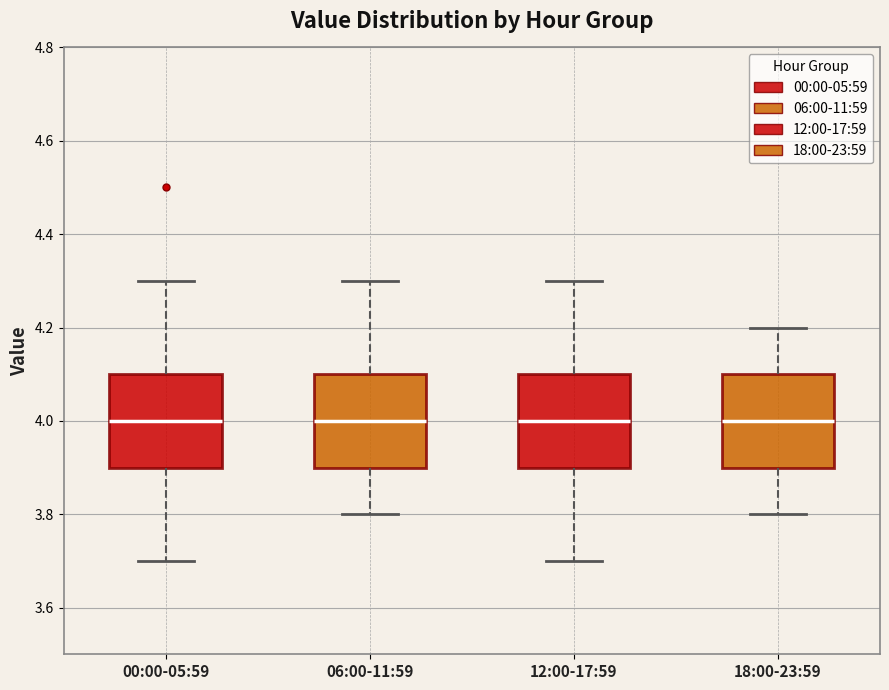

Where does the upper whisker of the box for 18:00-23:59 end on the y-axis? The values are not printed on the chart, so give them approximately, as read against the axis.

4.2